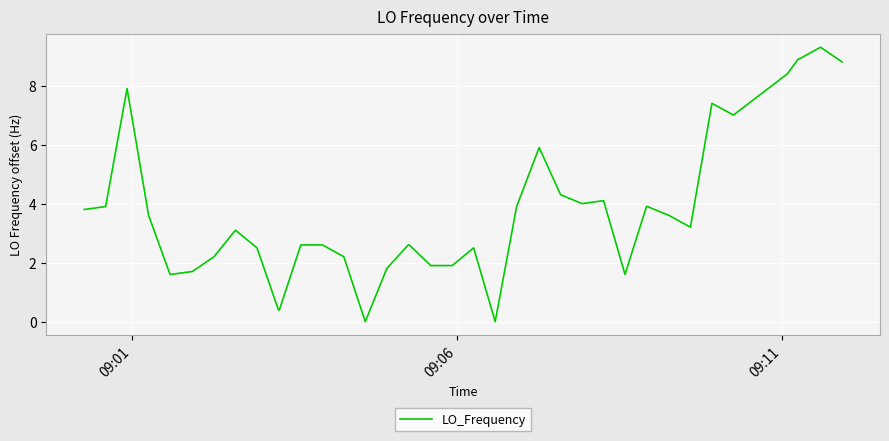

What is the greatest value displayed?

9.3